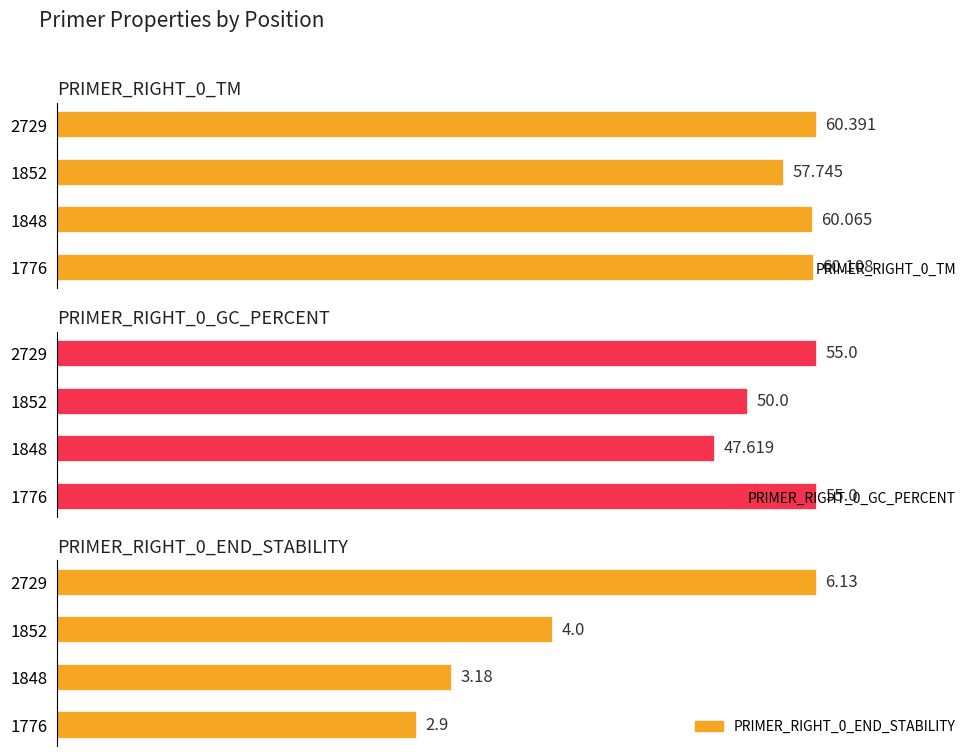

What is the value of the PRIMER_RIGHT_0_GC_PERCENT bar at the 1st from the left?

55.0